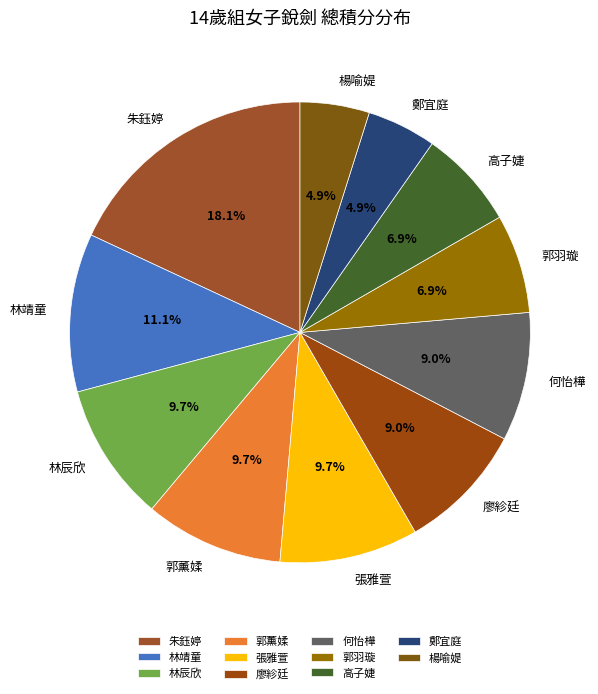

To the nearest percent, what portion does 楊喻媞 represent?

5%